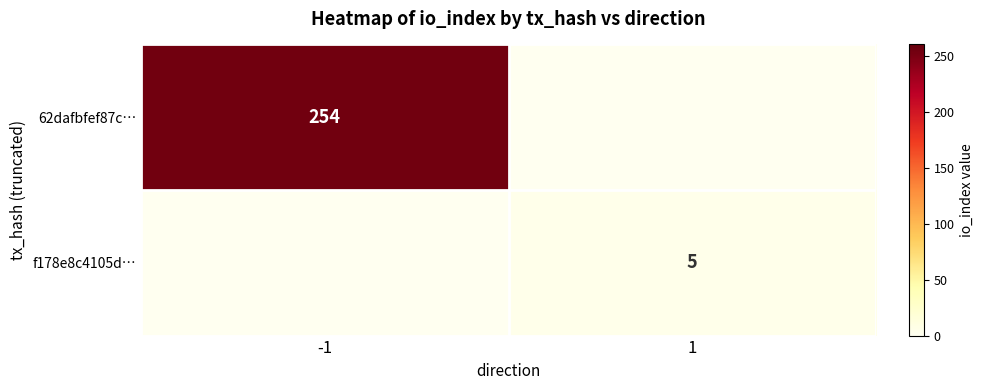

True or false: 62dafbfef87c… has a value of 254 at -1.

True